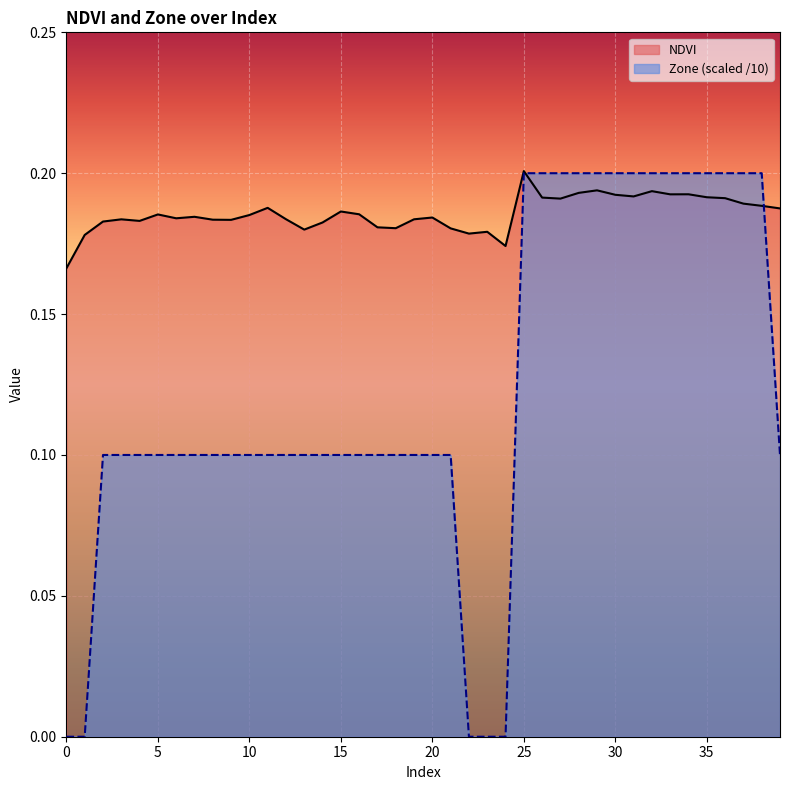

What is the sum of all Zone values?

4.9